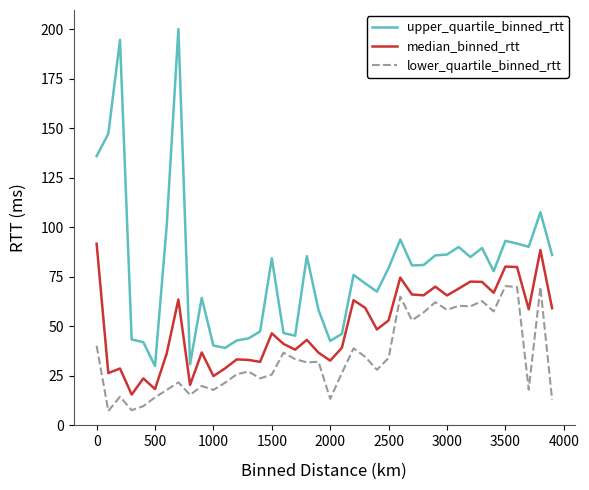

Which series has the largest range (max minus min)?

upper_quartile_binned_rtt